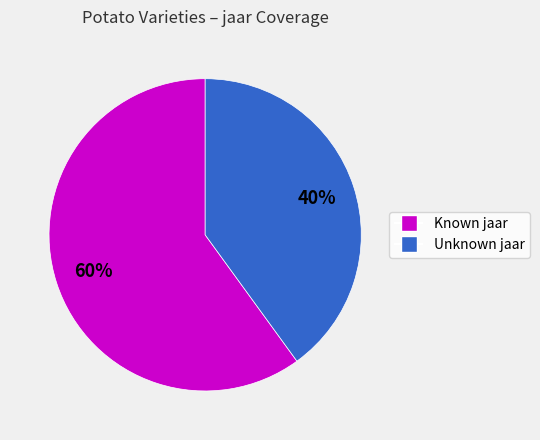

Is there any slice that represents more than half of the pie?

Yes